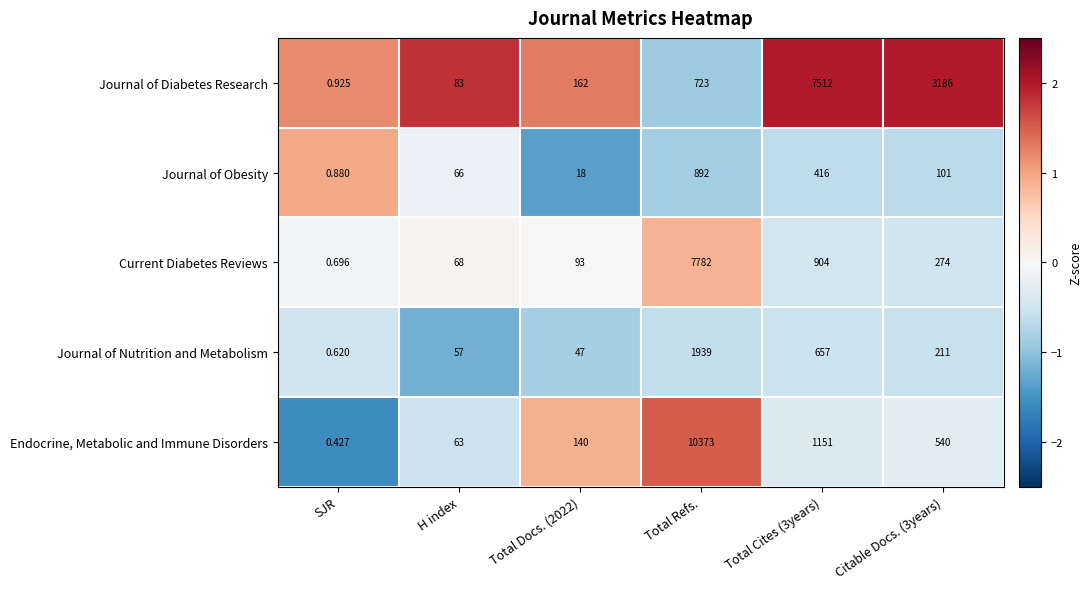

Where does the Endocrine, Metabolic and Immune Disorders series first go above 540?

Total Refs.